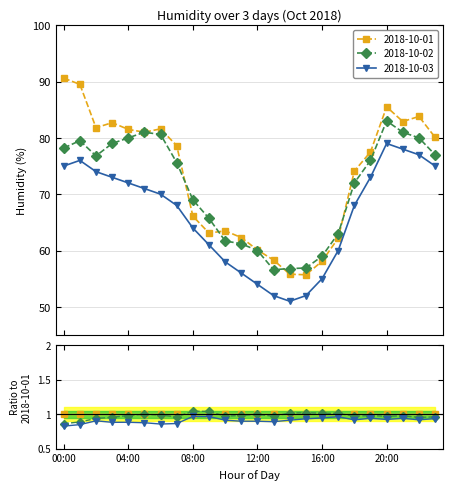

Is it true that 2018-10-01 equals 101.6 at 16:00?

False